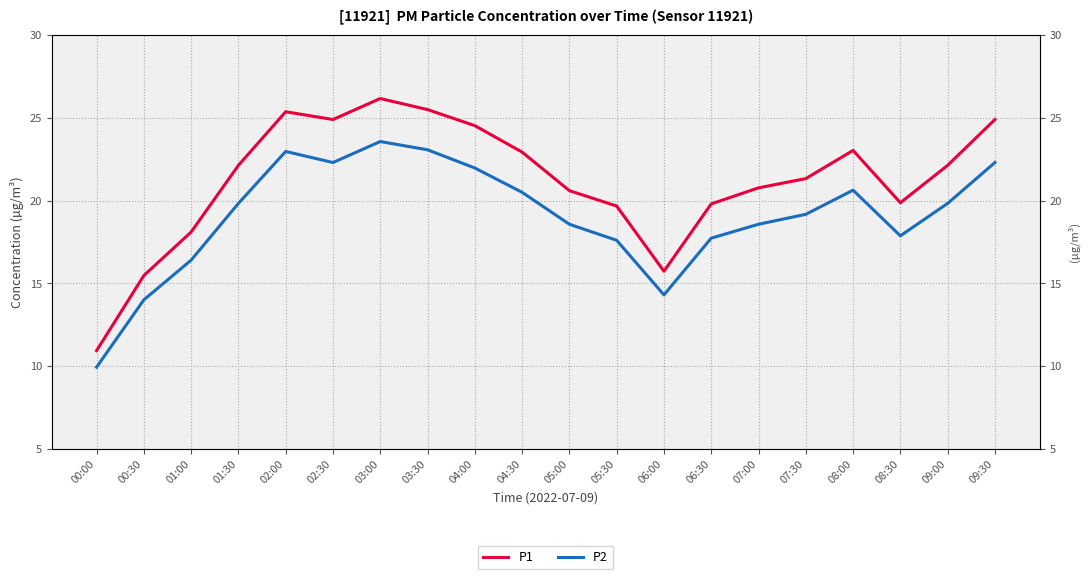

How many series are shown in this chart?

2